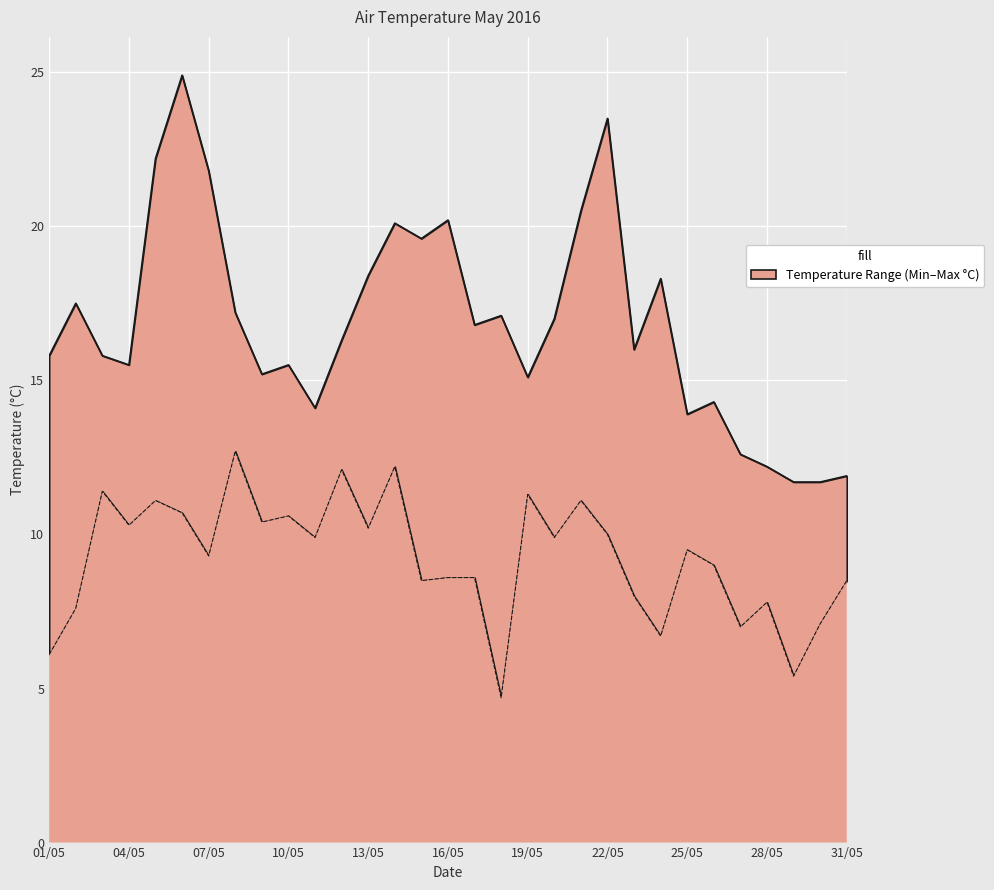

Reading left to right, list all the values displayed in this chart.

Air Temperature (MIN °C): 01/05=6.1	02/05=7.6	03/05=11.4	04/05=10.3	05/05=11.1	06/05=10.7	07/05=9.3	08/05=12.7	09/05=10.4	10/05=10.6	11/05=9.9	12/05=12.1	13/05=10.2	14/05=12.2	15/05=8.5	16/05=8.6	17/05=8.6	18/05=4.7	19/05=11.3	20/05=9.9	21/05=11.1	22/05=10.0	23/05=8.0	24/05=6.7	25/05=9.5	26/05=9.0	27/05=7.0	28/05=7.8	29/05=5.4	30/05=7.1	31/05=8.5
Air Temperature (MAX °C): 01/05=15.8	02/05=17.5	03/05=15.8	04/05=15.5	05/05=22.2	06/05=24.9	07/05=21.8	08/05=17.2	09/05=15.2	10/05=15.5	11/05=14.1	12/05=16.3	13/05=18.4	14/05=20.1	15/05=19.6	16/05=20.2	17/05=16.8	18/05=17.1	19/05=15.1	20/05=17.0	21/05=20.5	22/05=23.5	23/05=16.0	24/05=18.3	25/05=13.9	26/05=14.3	27/05=12.6	28/05=12.2	29/05=11.7	30/05=11.7	31/05=11.9